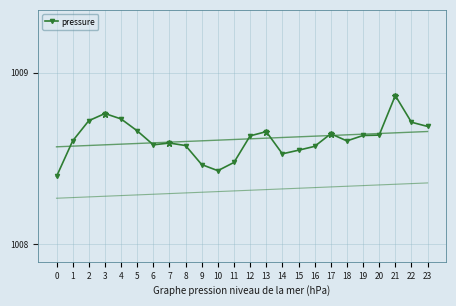

What is the greatest value displayed?

1008.9